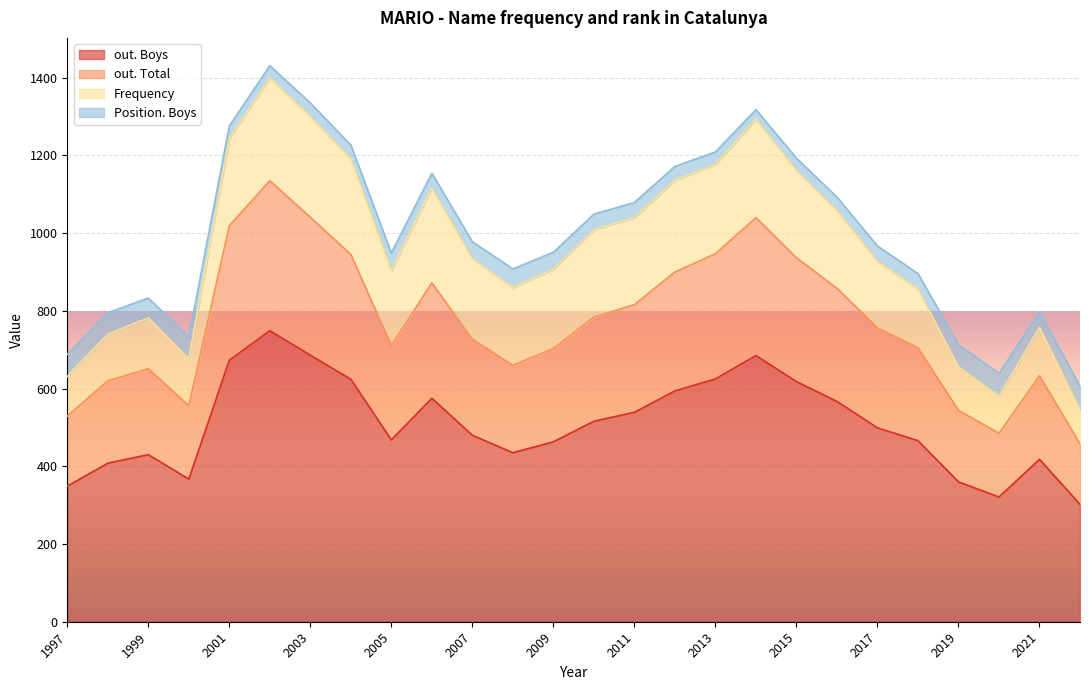

The value of out. Total at 2005 is 243. True or false?

True